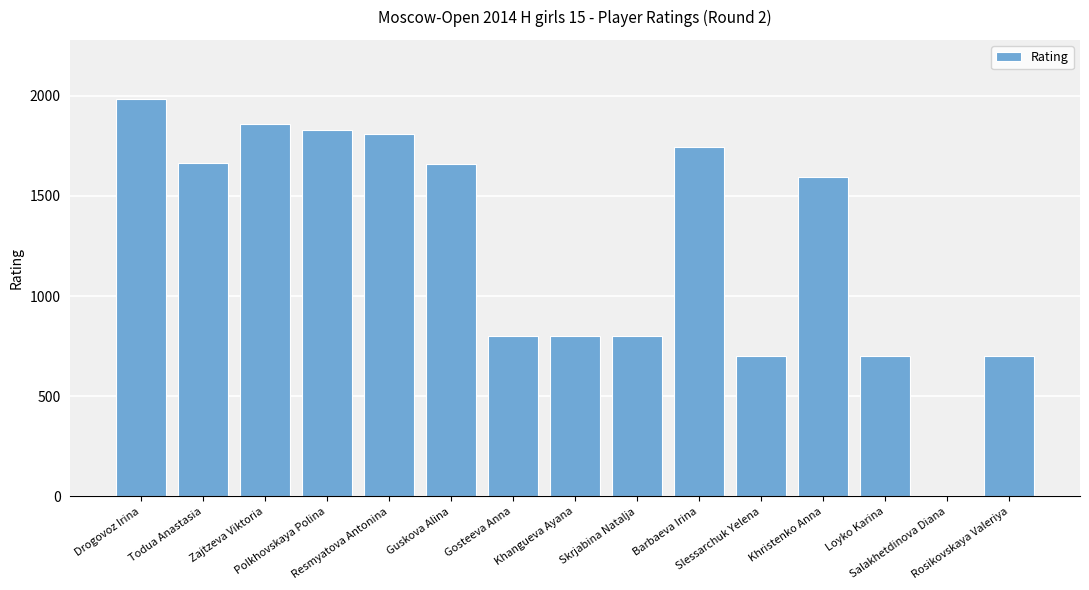

Count the number of categories in the chart.

15